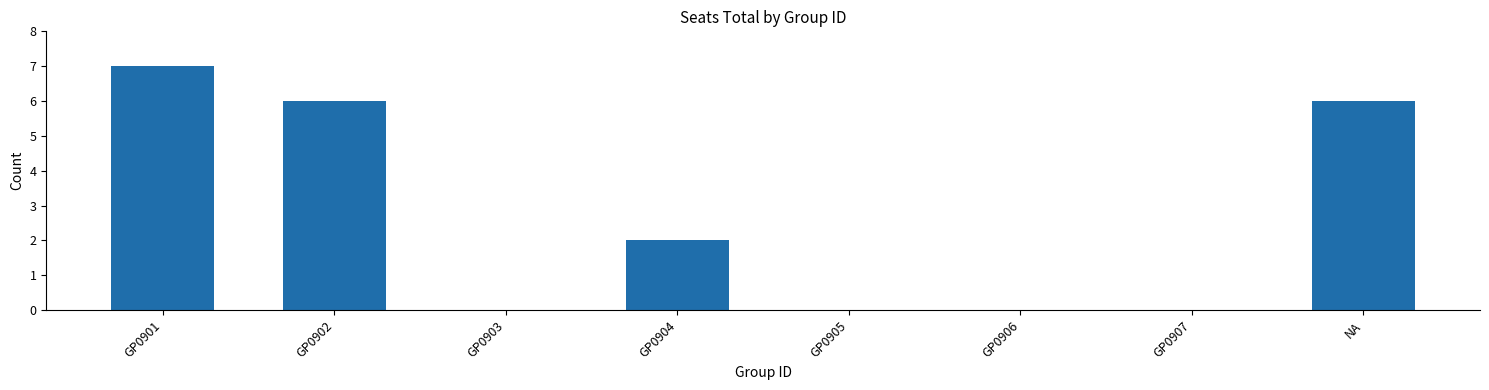

At which category does the chart reach its peak across all series?

GP0901